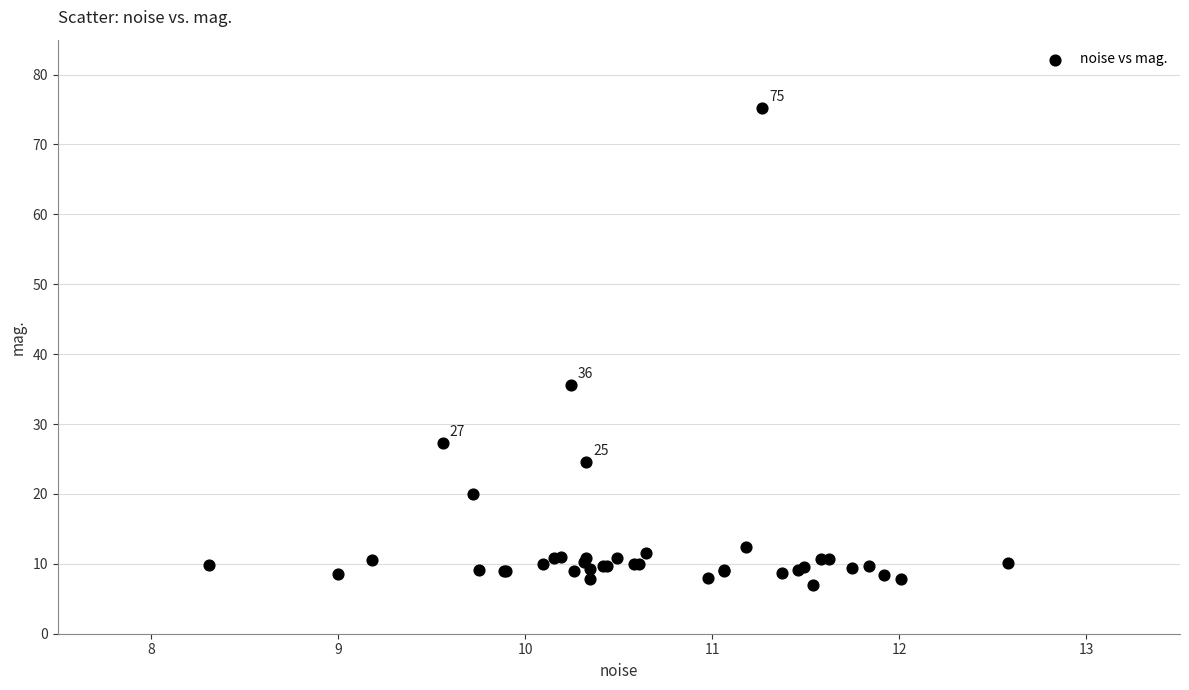

What Y value in the scatter plot is closest to 41?

35.6